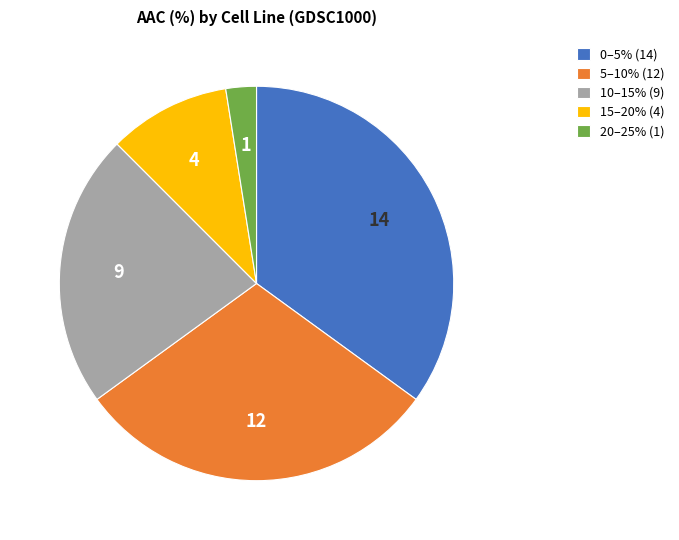

Rank the categories by value from lowest to highest.

20–25% (1), 15–20% (4), 10–15% (9), 5–10% (12), 0–5% (14)